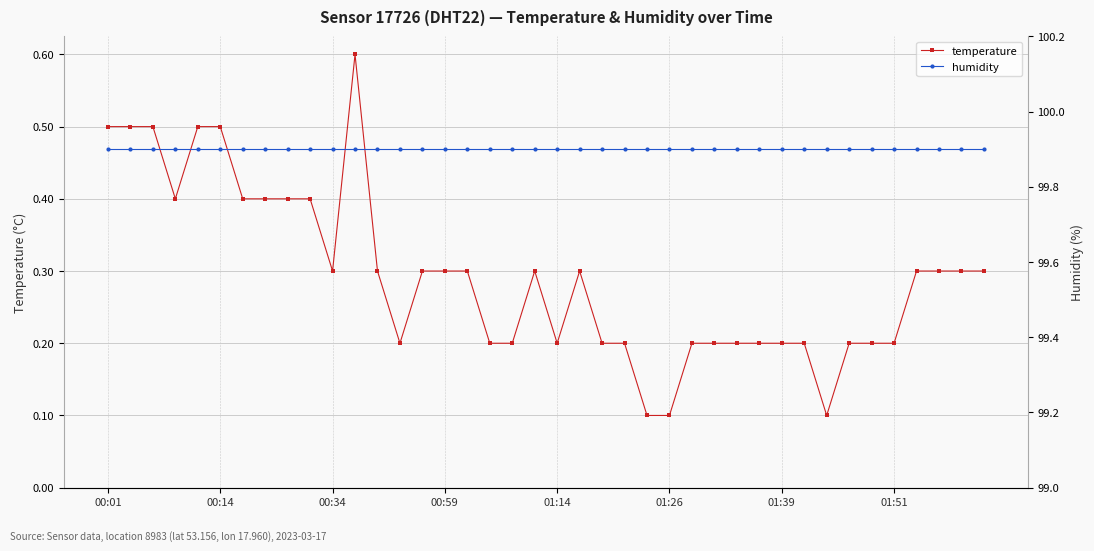

At which label is temperature closest to 0?

24